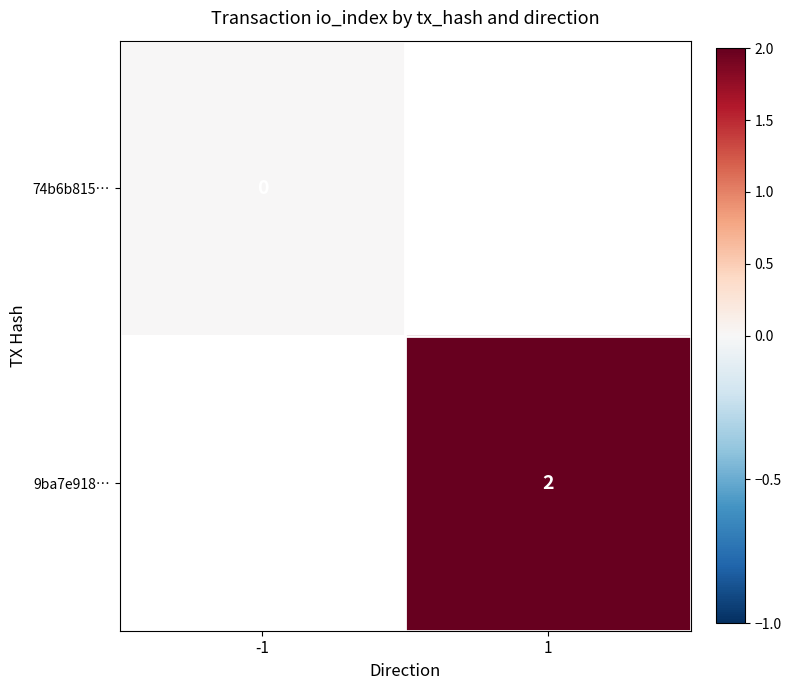

How many categories are shown in the chart?

2